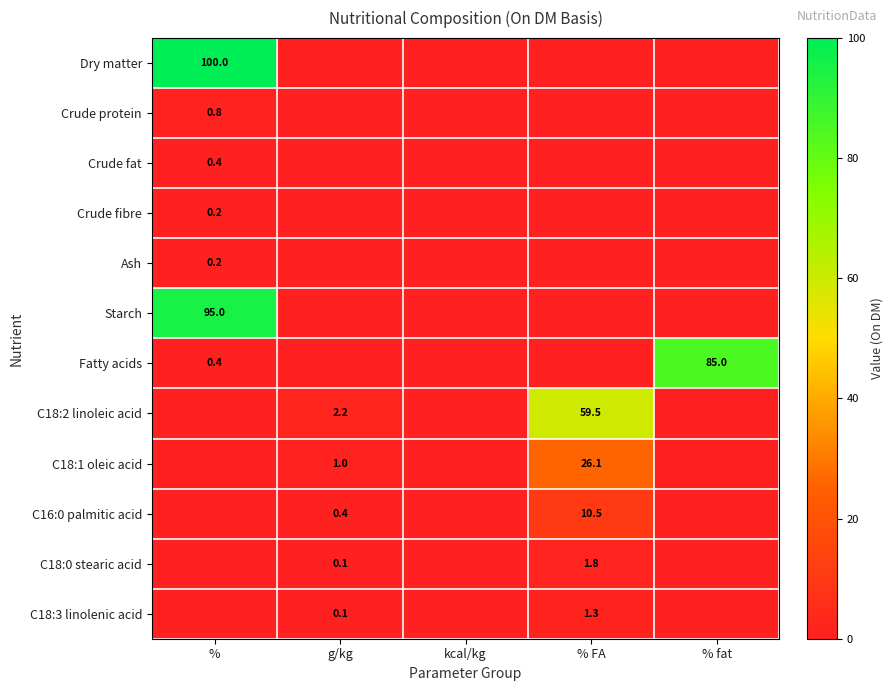

True or false: Fatty acids has a value of 0.4 at %.

True